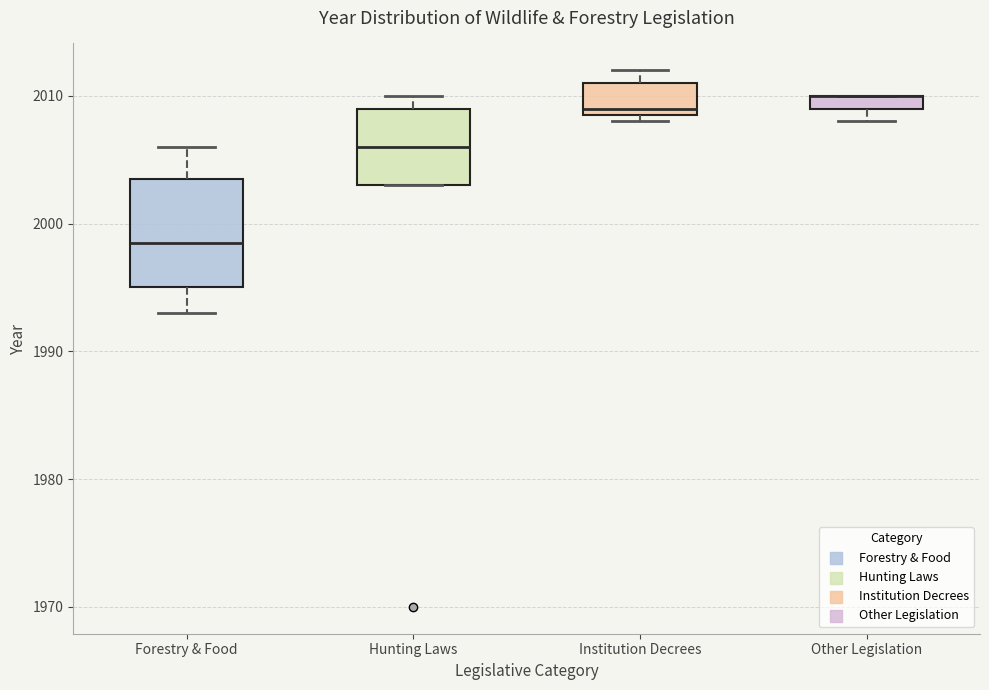

Where is the lower edge of the box for Forestry & Food on the y-axis? The values are not printed on the chart, so give them approximately, as read against the axis.

1995